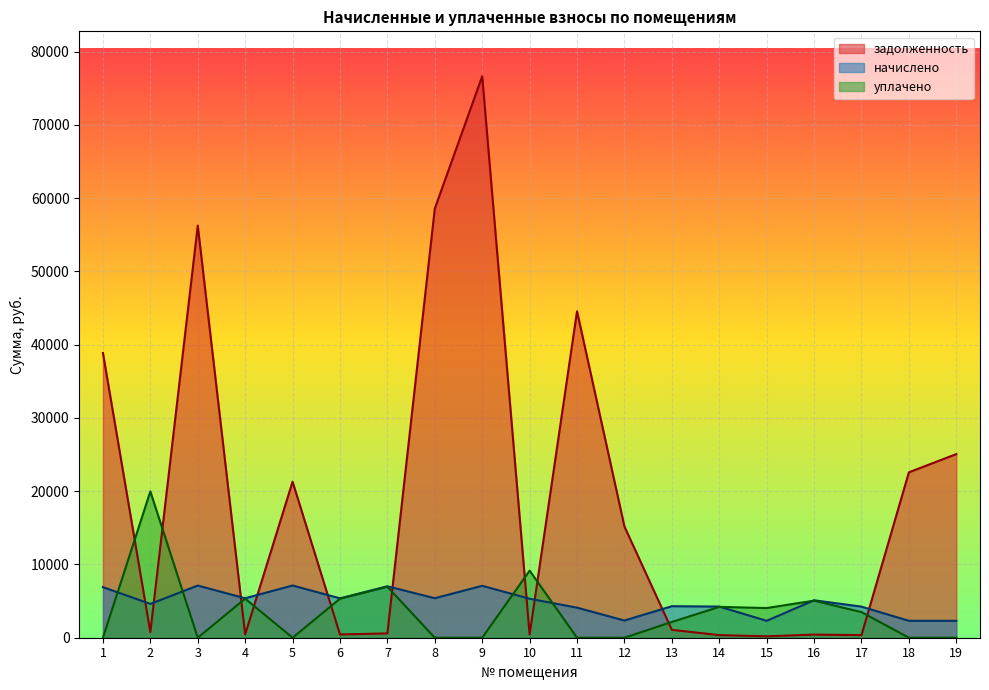

How many intersections are there between начислено and уплачено?

6